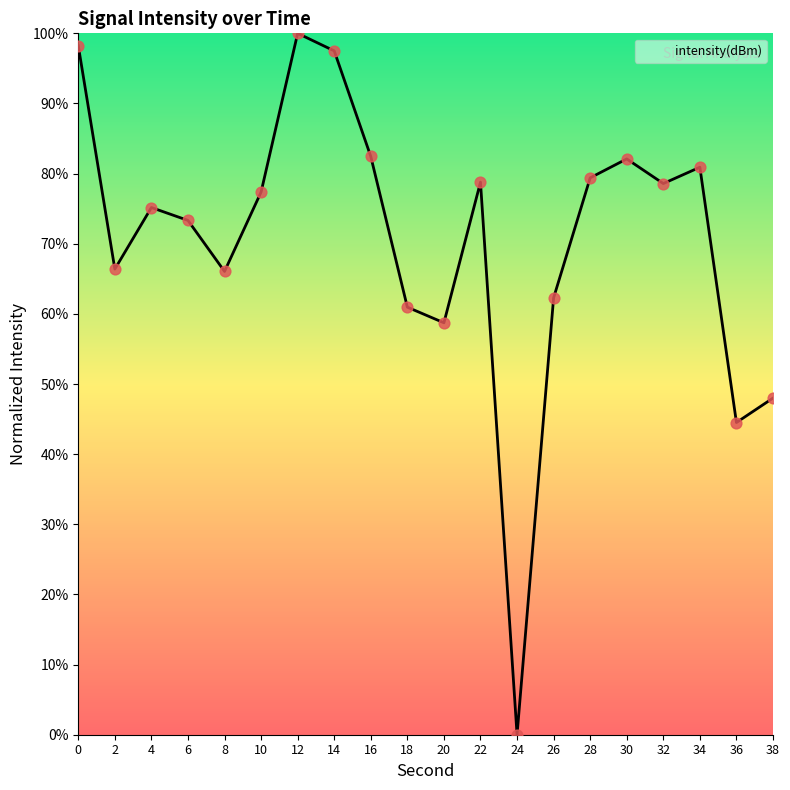

Approximately how many times larger is the value at 38 compared to 12?

0.5